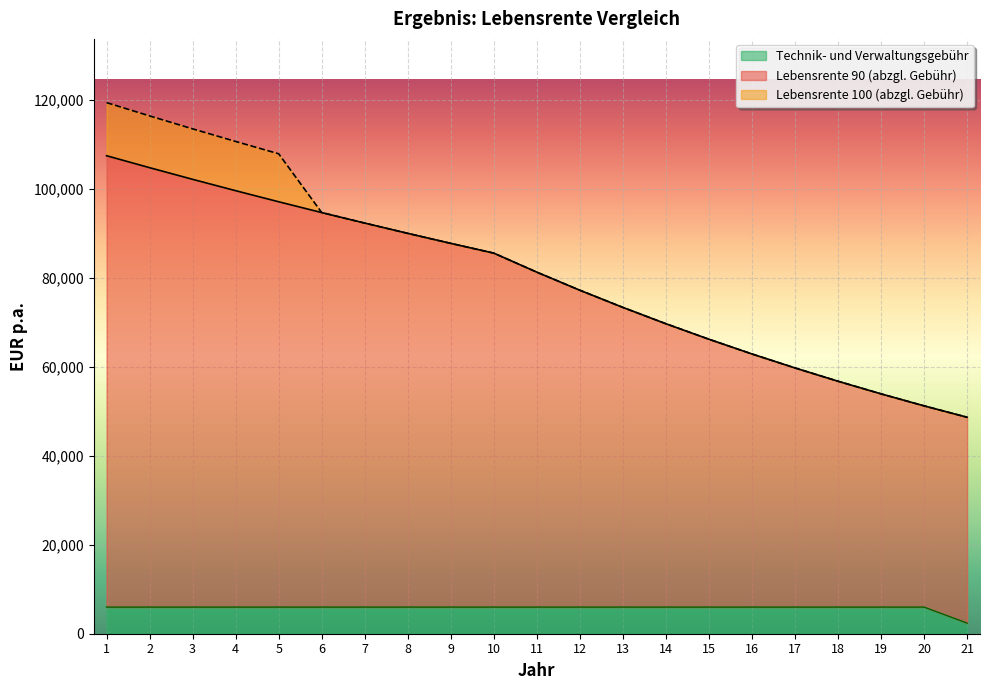

Where does the Lebensrente 100 (abzgl. Gebühr) series first go above 81285?

1